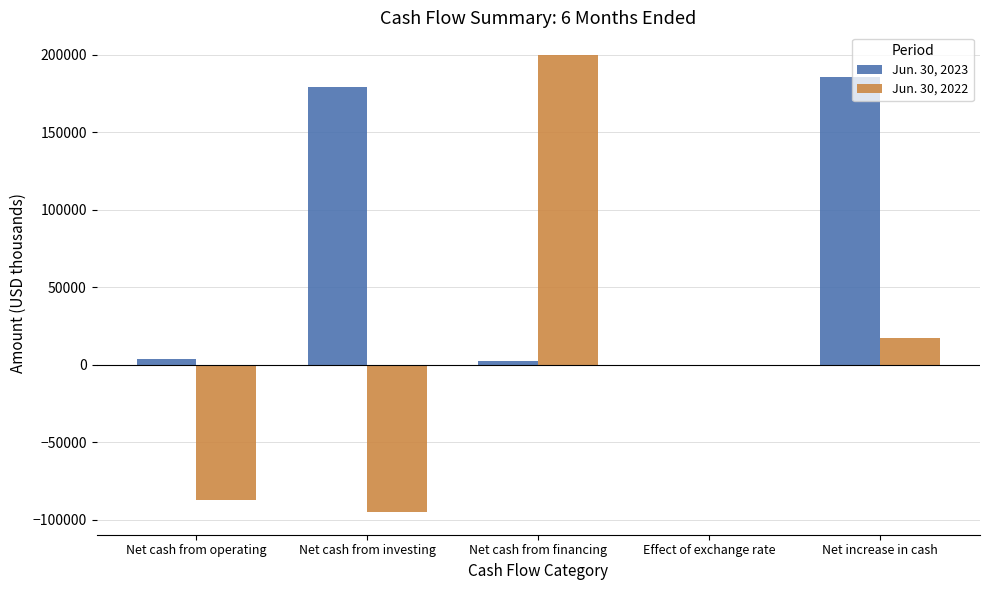

Is it true that Jun. 30, 2022 equals 17479 at Net increase in cash?

True